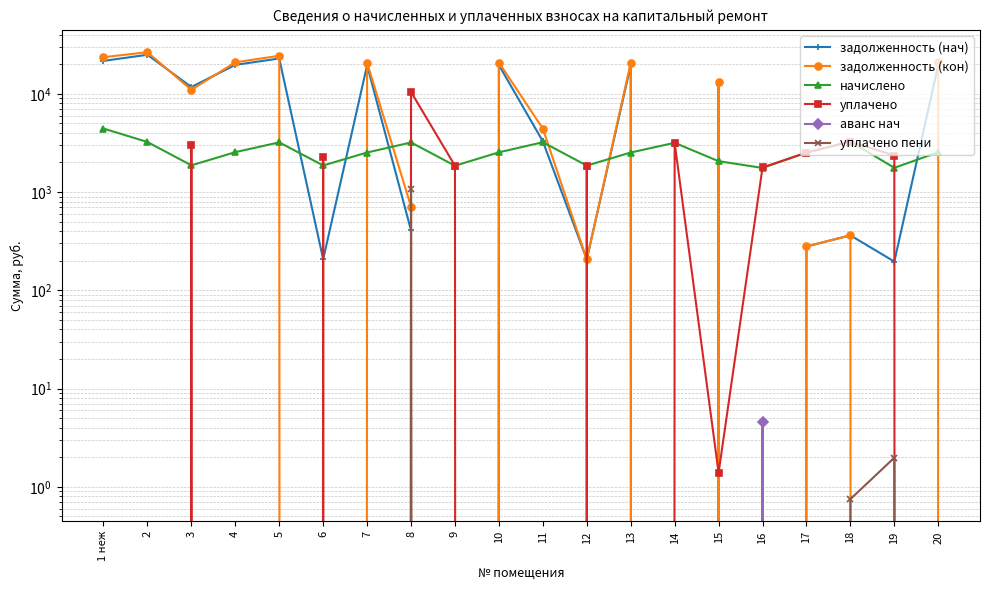

How many interior local valleys does the задолженность (нач) series have?

7